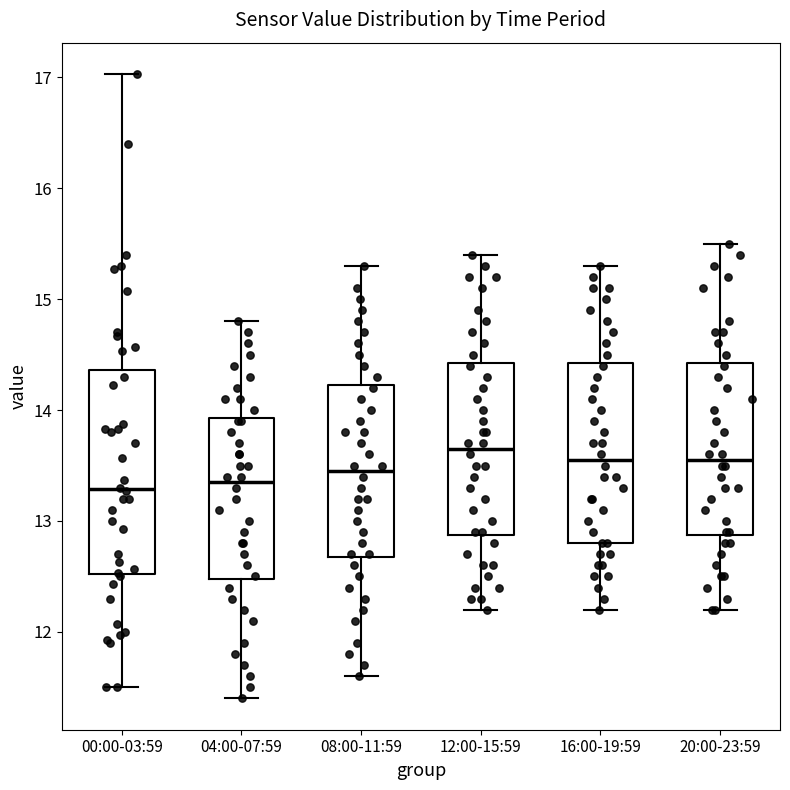

Reading left to right, transcribe this box plot: for each box, give where its median line is, the range the box spans, and where its two whiskers end, as read against the y-axis. The values are not printed on the chart, so give them approximately, as read against the axis.

00:00-03:59: median 13.3, box 12.5 to 14.4, whiskers 11.5 to 17.0
04:00-07:59: median 13.4, box 12.5 to 13.9, whiskers 11.4 to 14.8
08:00-11:59: median 13.5, box 12.7 to 14.2, whiskers 11.6 to 15.3
12:00-15:59: median 13.7, box 12.9 to 14.4, whiskers 12.2 to 15.4
16:00-19:59: median 13.6, box 12.8 to 14.4, whiskers 12.2 to 15.3
20:00-23:59: median 13.6, box 12.9 to 14.4, whiskers 12.2 to 15.5